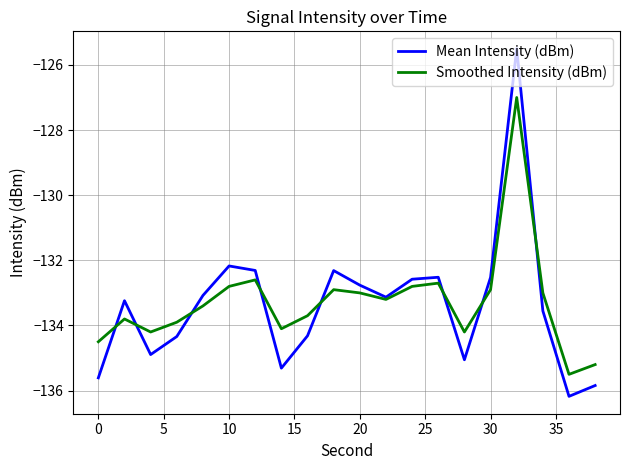

What is the smallest value displayed?

-136.2